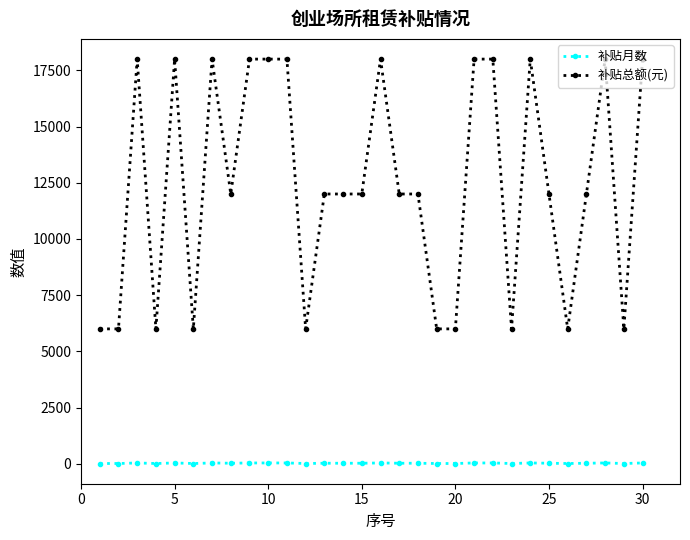

How many lines are shown in the chart?

2